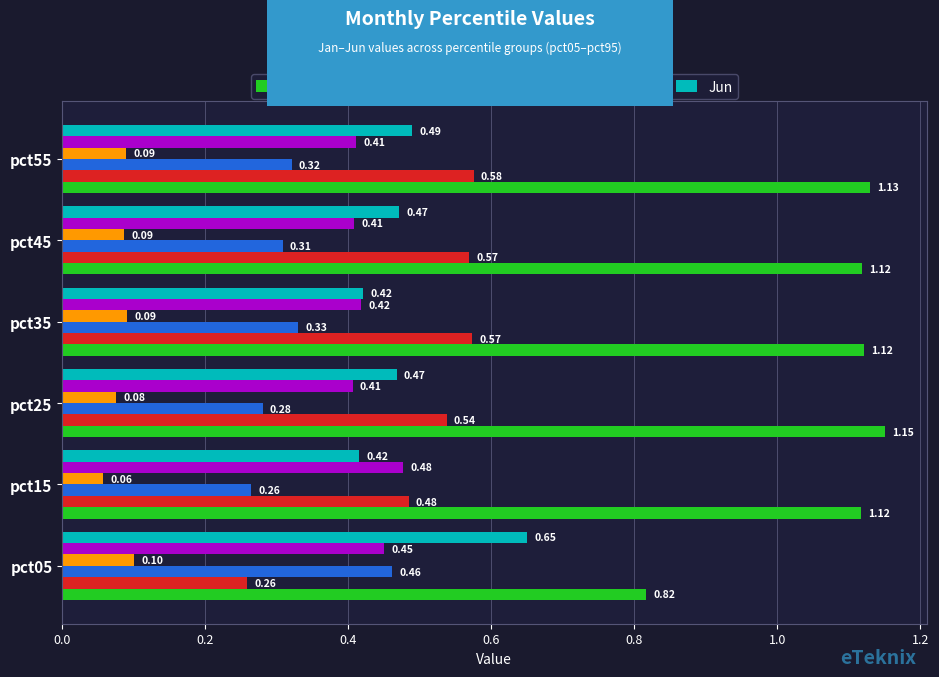

Between pct15 and pct55, which series saw the biggest shift?

Feb